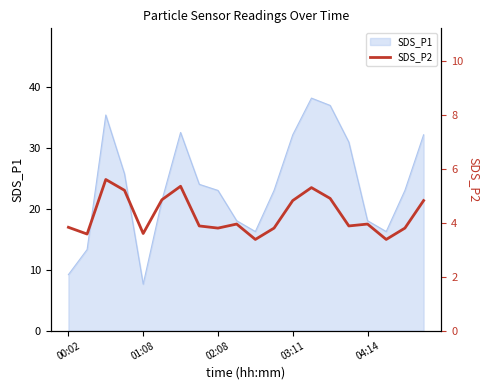

How many points are higher than both their immediate neighbors (excluding endpoints)?

5